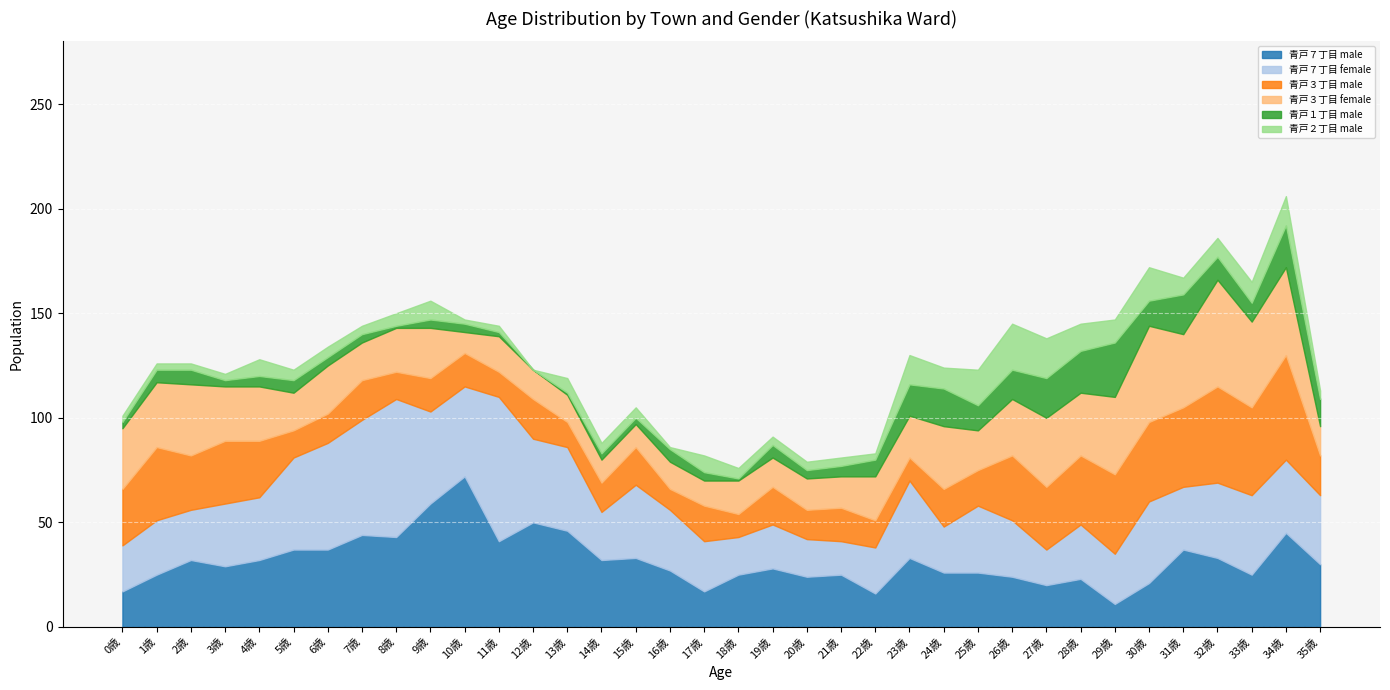

What are all the series names shown in the legend?

青戸７丁目 male, 青戸７丁目 female, 青戸３丁目 male, 青戸３丁目 female, 青戸１丁目 male, 青戸２丁目 male